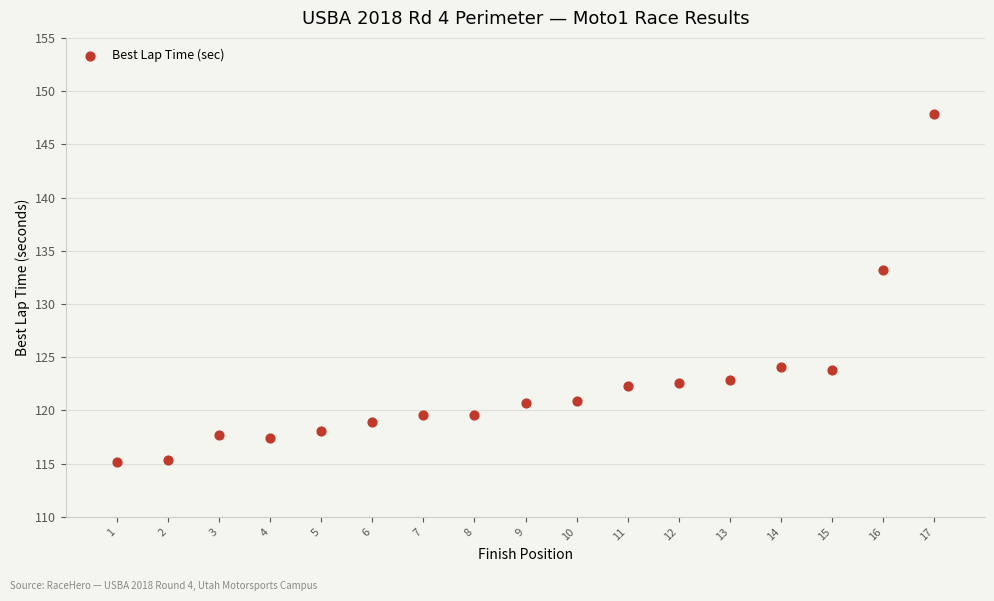

What Y value in the scatter plot is closest to 131?

133.1